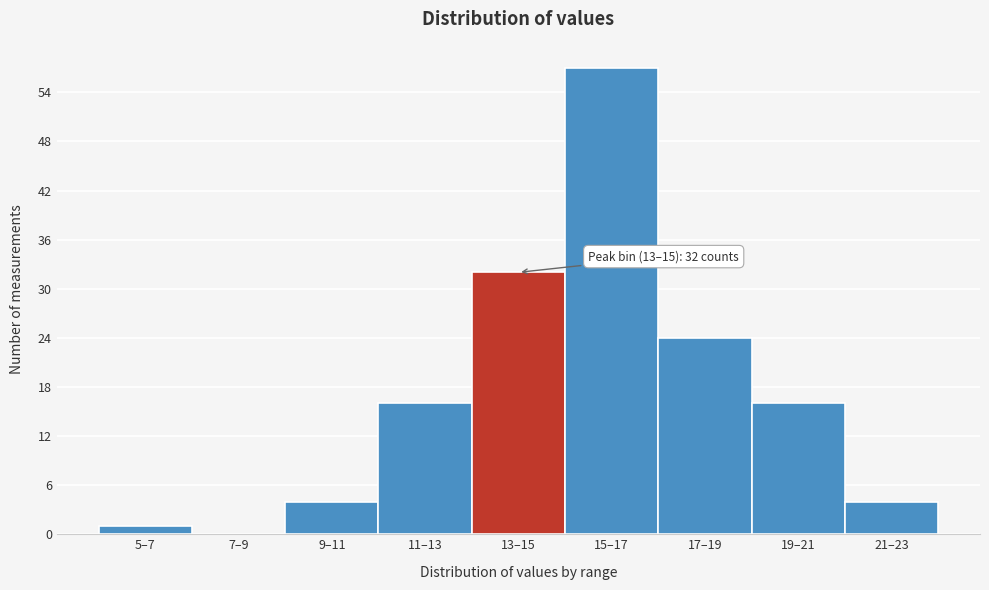

Reading left to right, transcribe all the data shown in this chart.

5–7=1	7–9=0	9–11=4	11–13=16	13–15=32	15–17=57	17–19=24	19–21=16	21–23=4